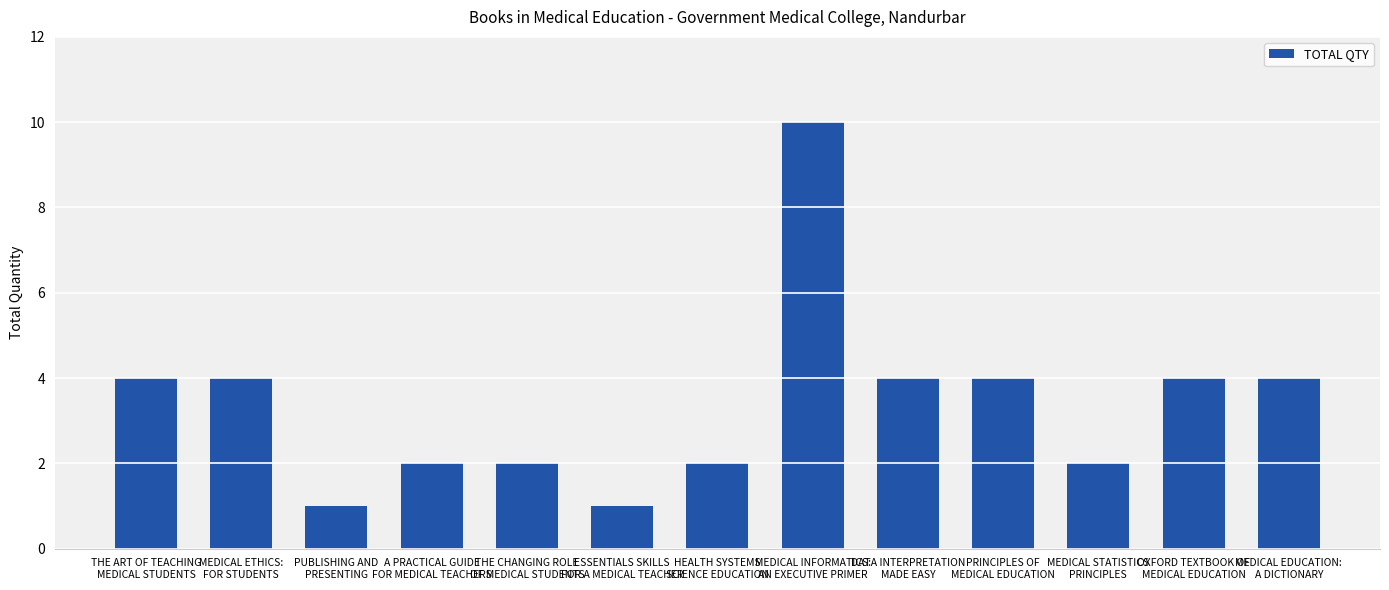

What position from the left is MEDICAL INFORMATICS:
AN EXECUTIVE PRIMER?

8